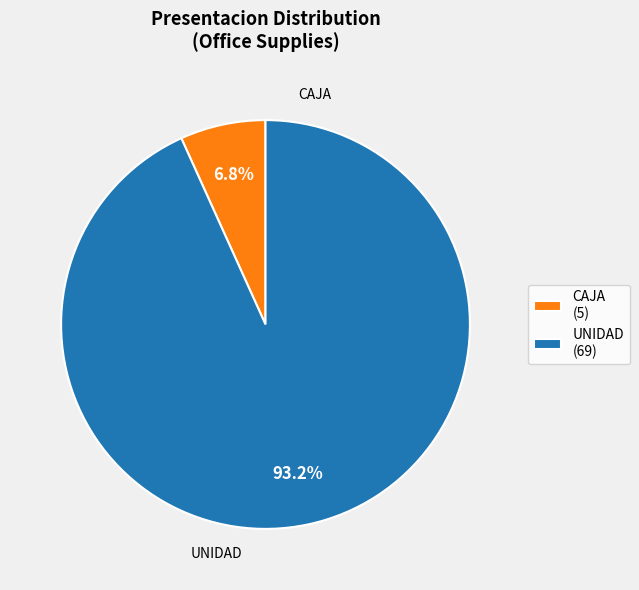

Which slice is the largest?

UNIDAD (69)